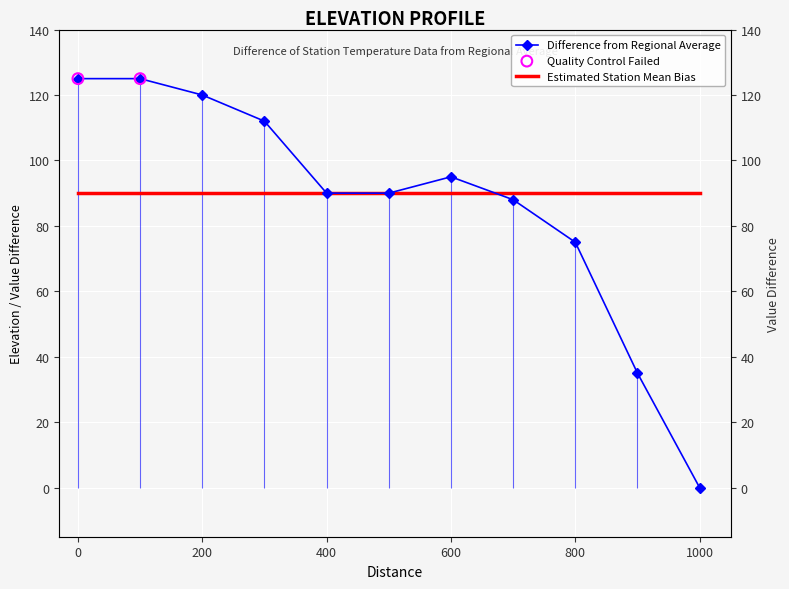

Which has a higher value, 800 or 500?

500